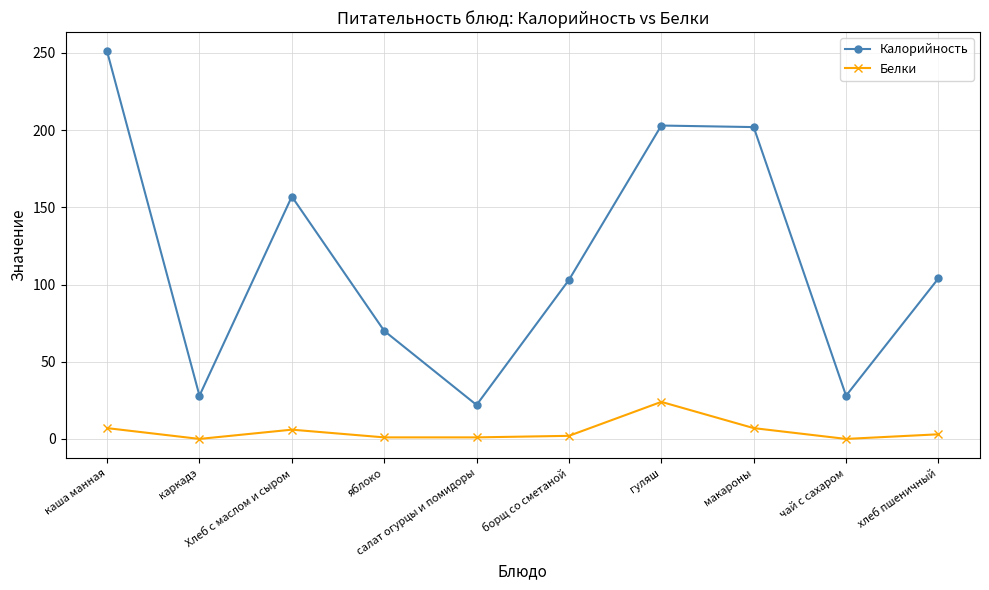

How many interior local peaks does the Калорийность series have?

2